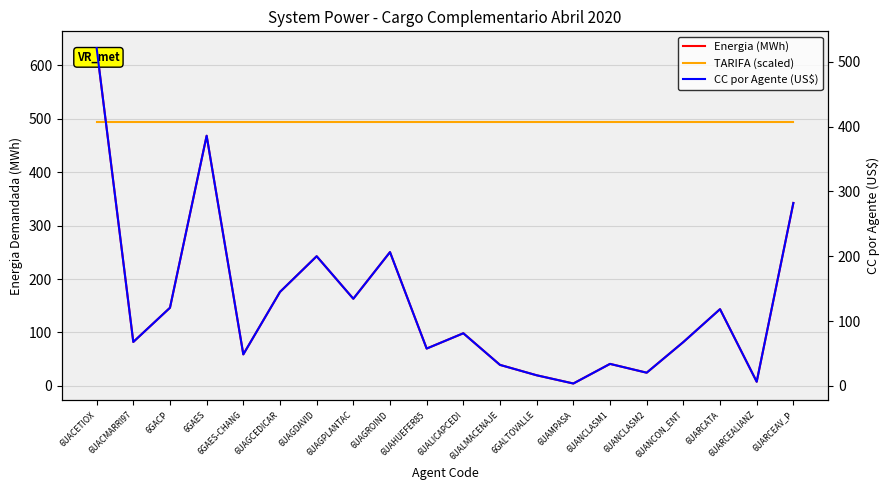

Between 6UAGDAVID and 6UARCATA, which series saw the biggest shift?

Energia (MWh)